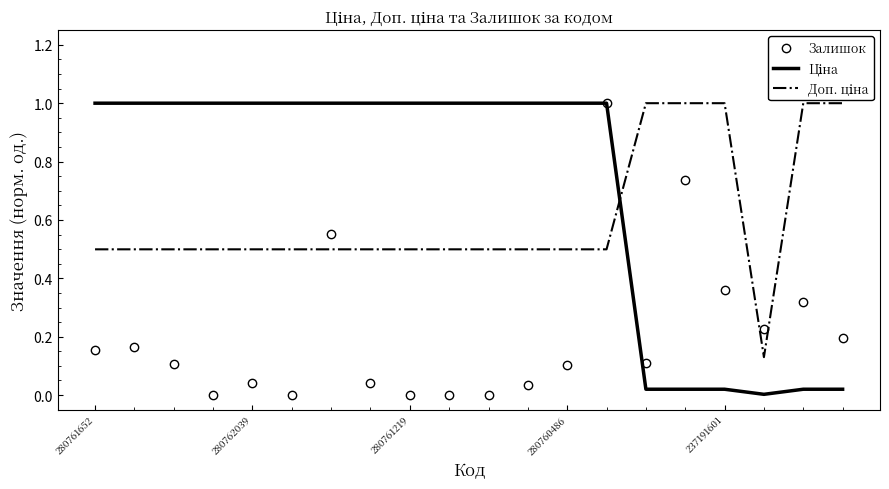

What is the highest value of the Залишок series?

1.0